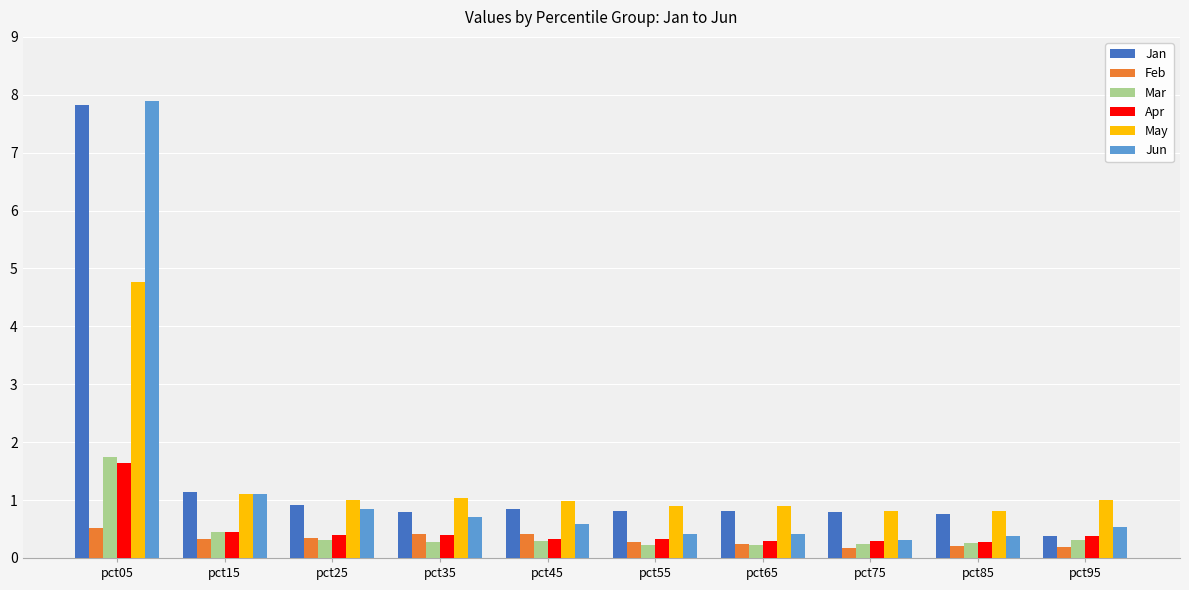

Is the value of Apr at pct75 greater than the value of May at pct65?

No